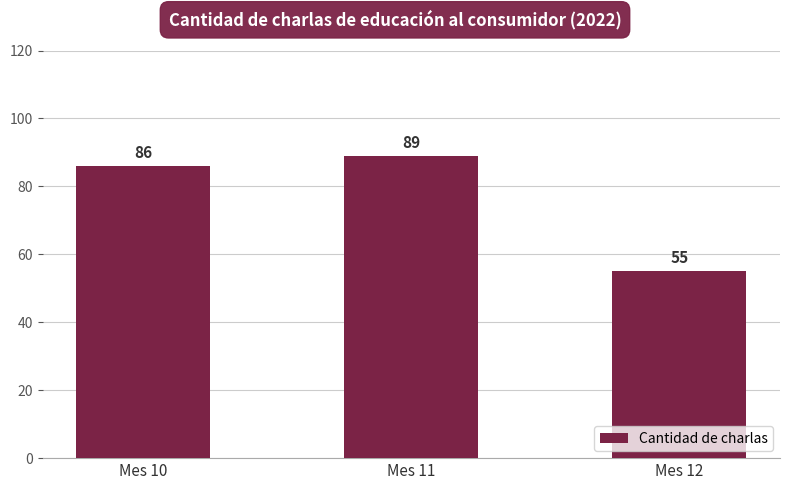

List the labels in order of value, smallest first.

Mes 12, Mes 10, Mes 11